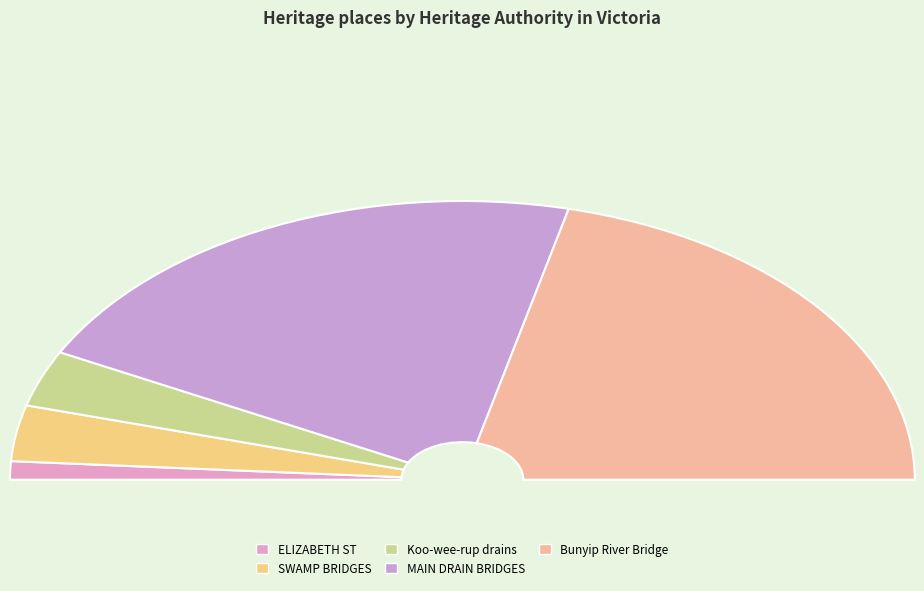

What percentage is NOT represented by MAIN DRAIN BRIDGES?

57.6%